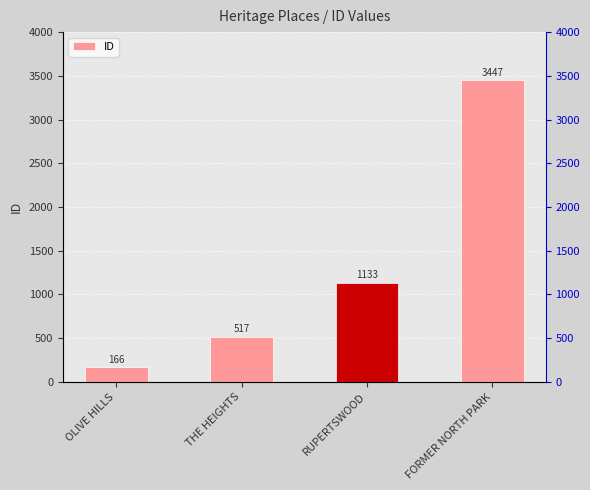

True or false: the data shows 166 at OLIVE HILLS.

True